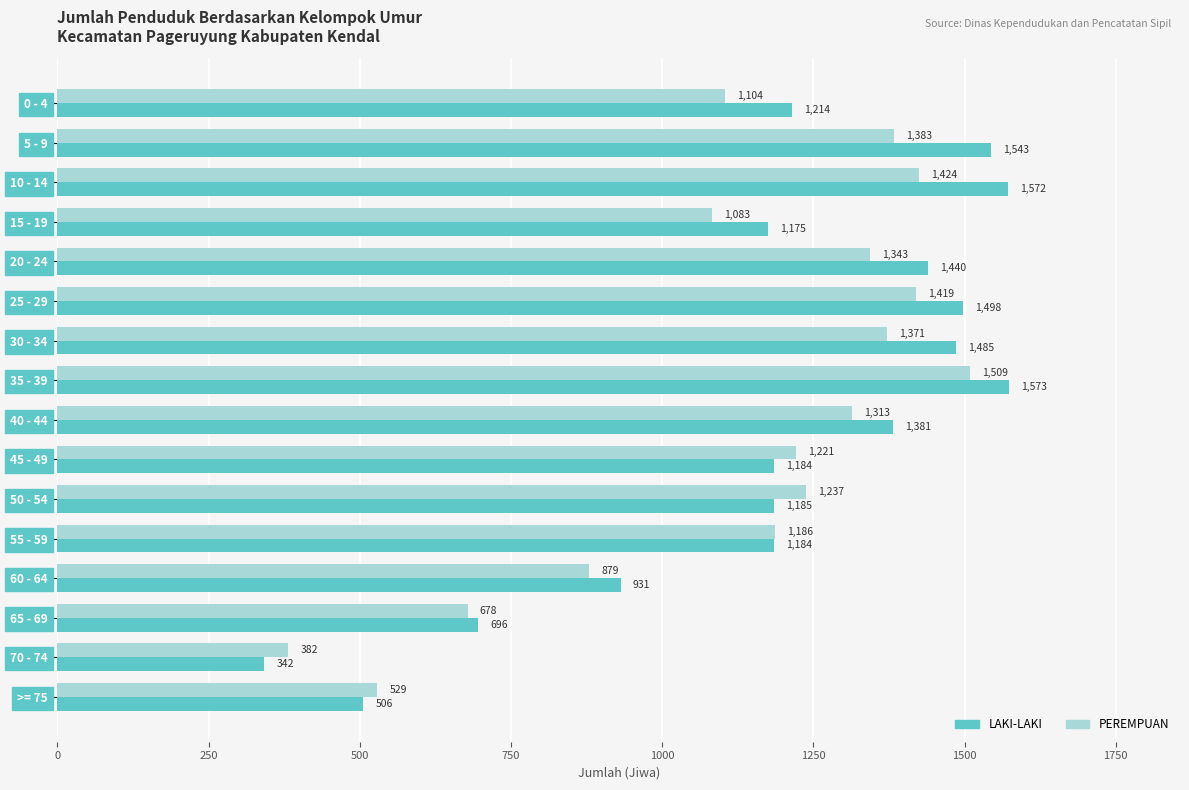

Where is LAKI-LAKI nearest to the value 957?

60 - 64